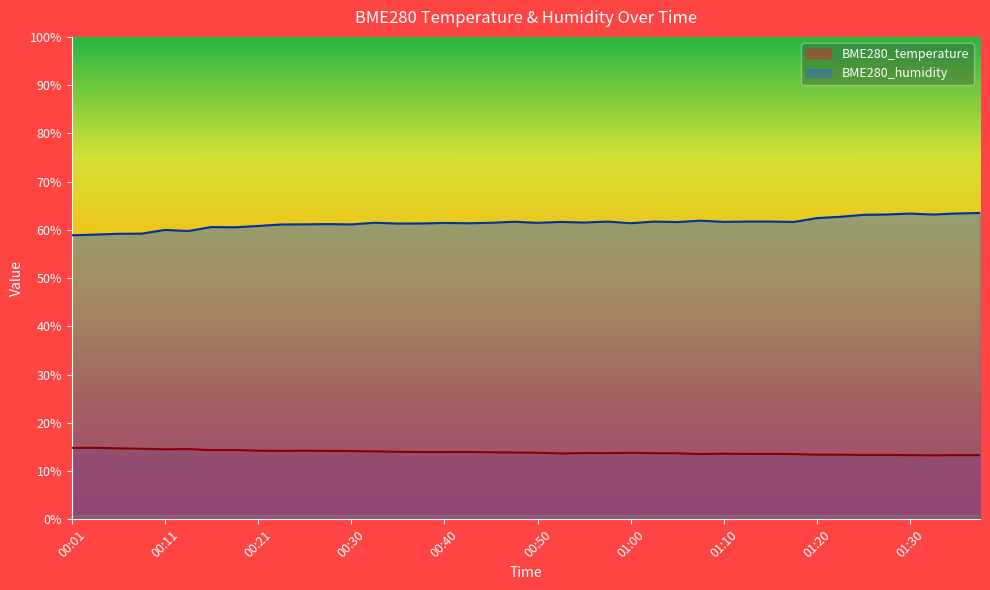

How many lines are shown in the chart?

2